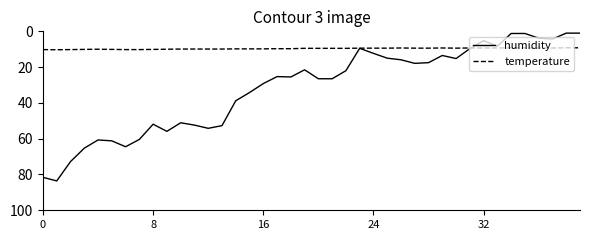

Which series has the largest total across all categories?

humidity